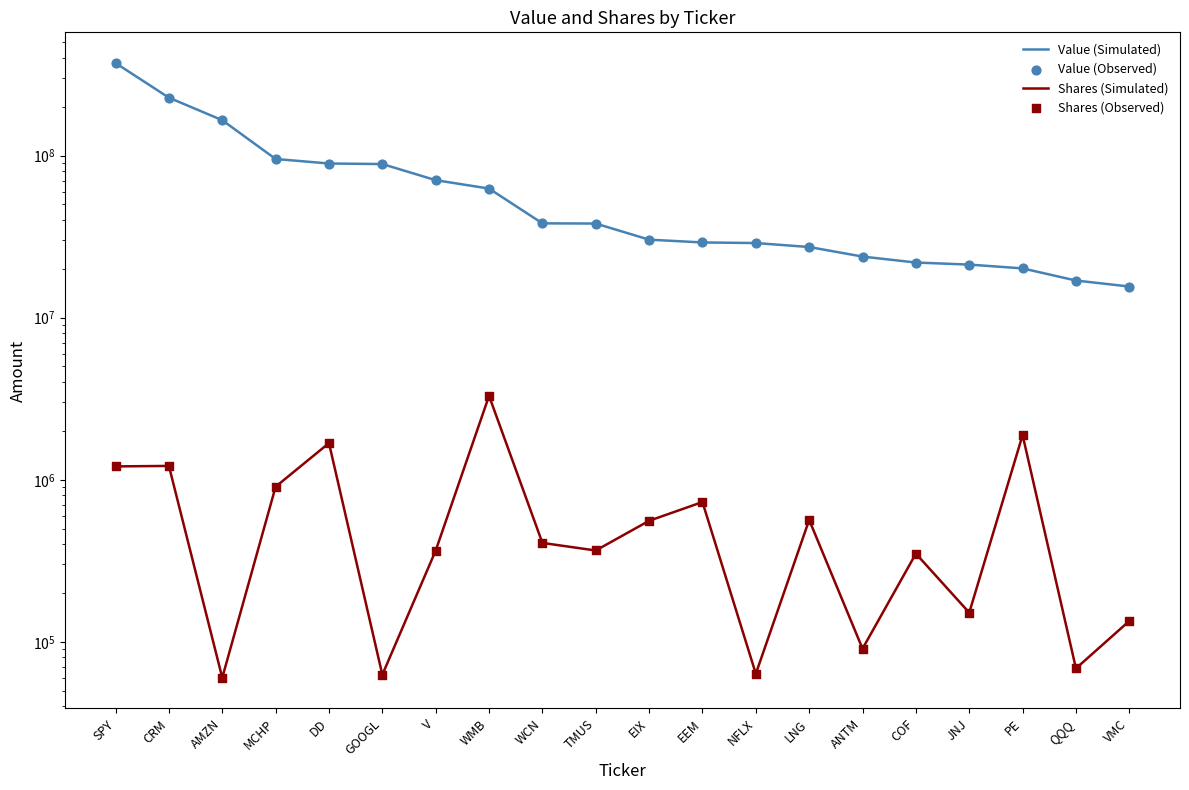

At how many categories does at least one series exceed 269269709?

1